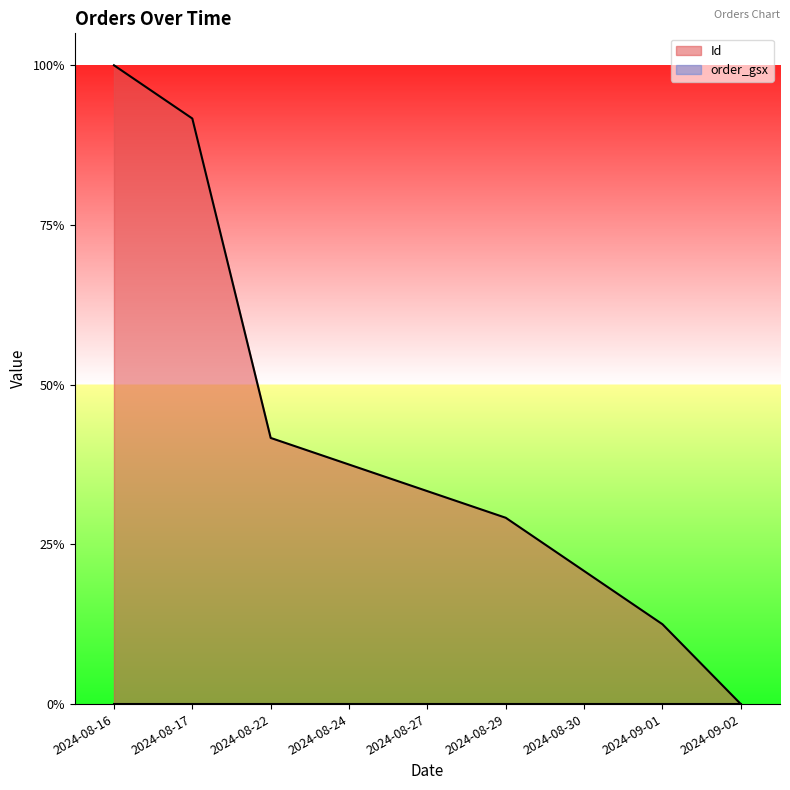

True or false: the data shows 0.1 at 2024-08-22.

False